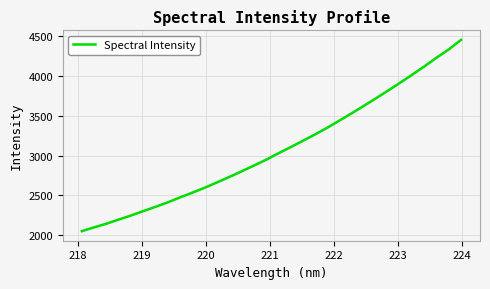

What is the minimum value shown in the chart?

2050.9